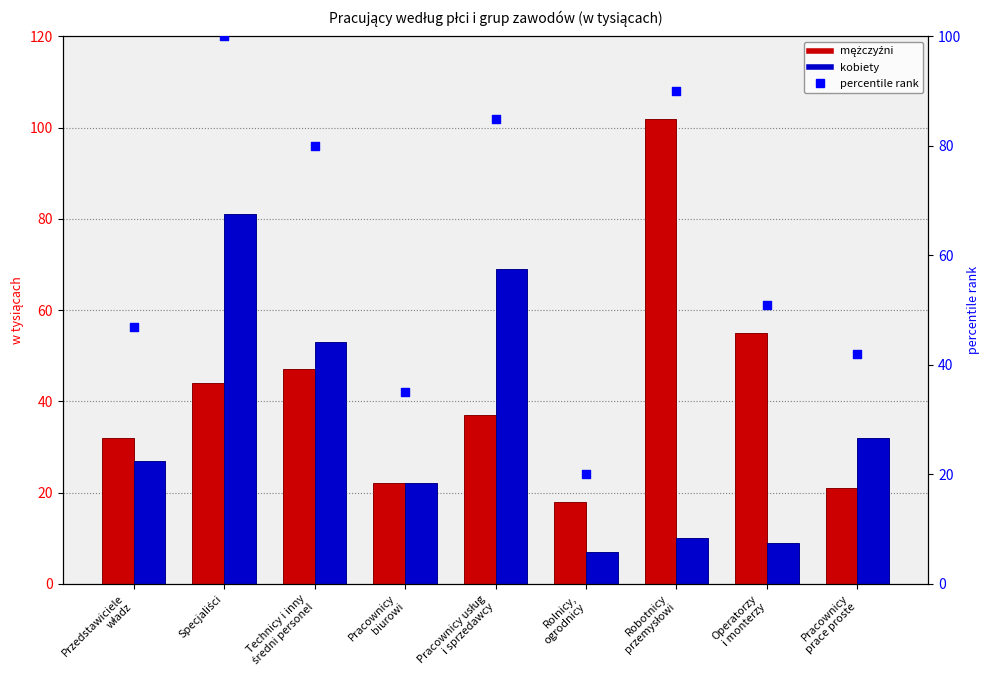

Is the value of mężczyźni at Pracownicy
prace proste greater than the value of percentile rank within the sample at Przedstawiciele
władz?

No